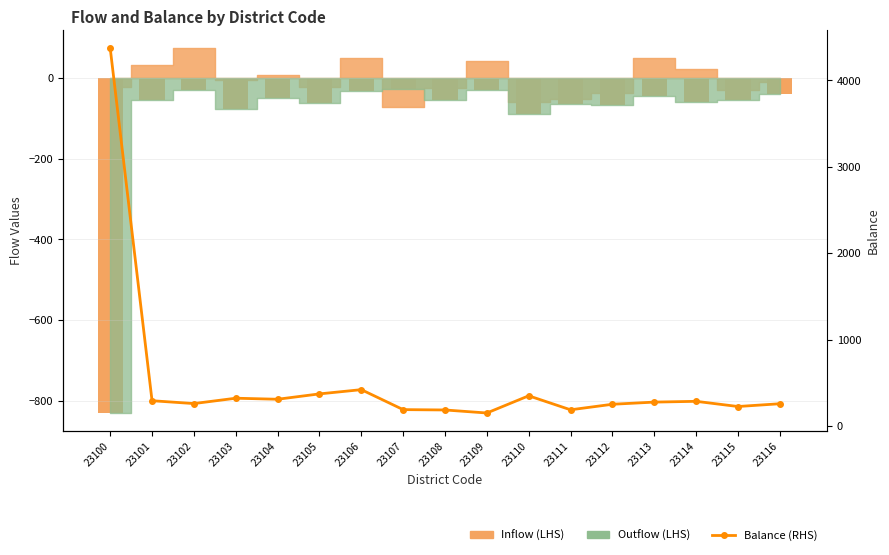

At which label does Balance (RHS) first exceed 279?

23100